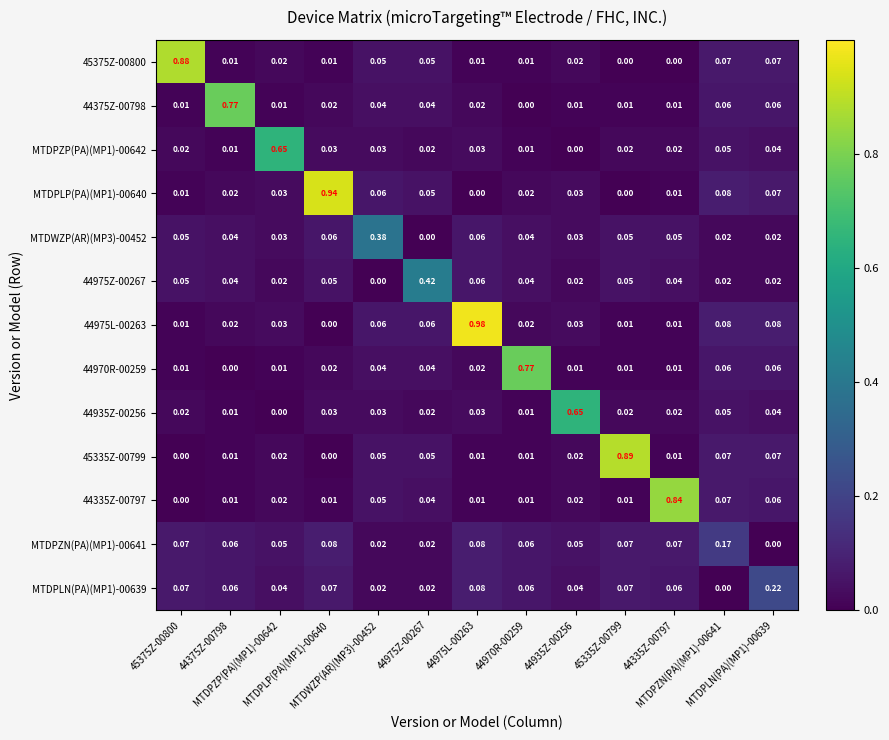

How many data points does each series have?

13